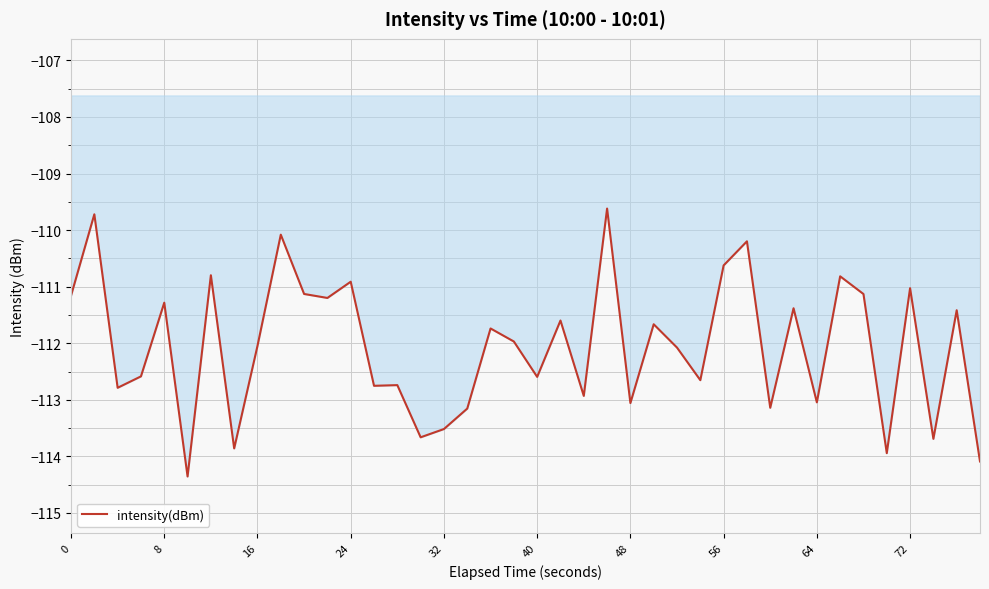

Count the number of categories in the chart.

40